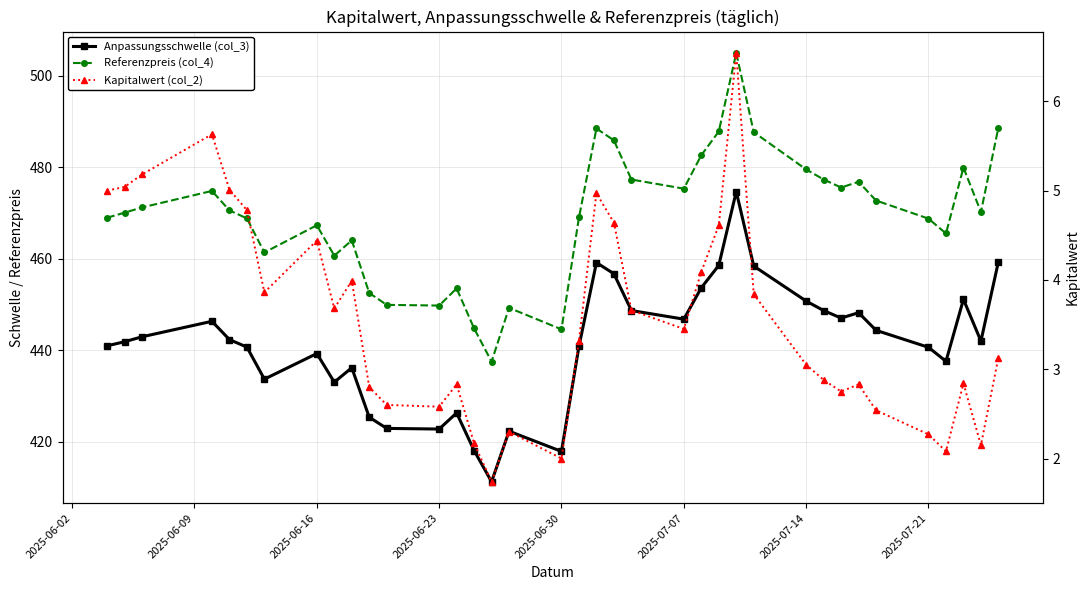

What is the sum of all Anpassungsschwelle (col_3) values?

16332.6